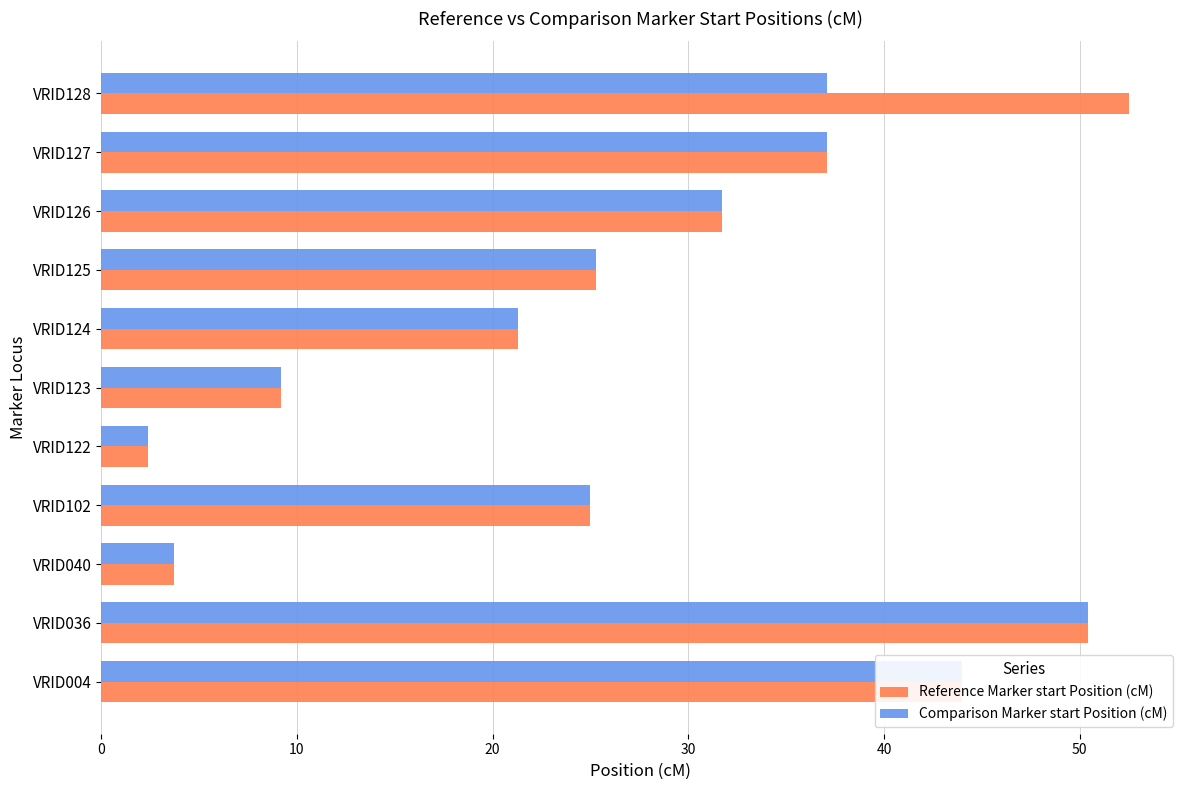

Which category has the lowest value in the Reference Marker start Position (cM) series?

VRID122